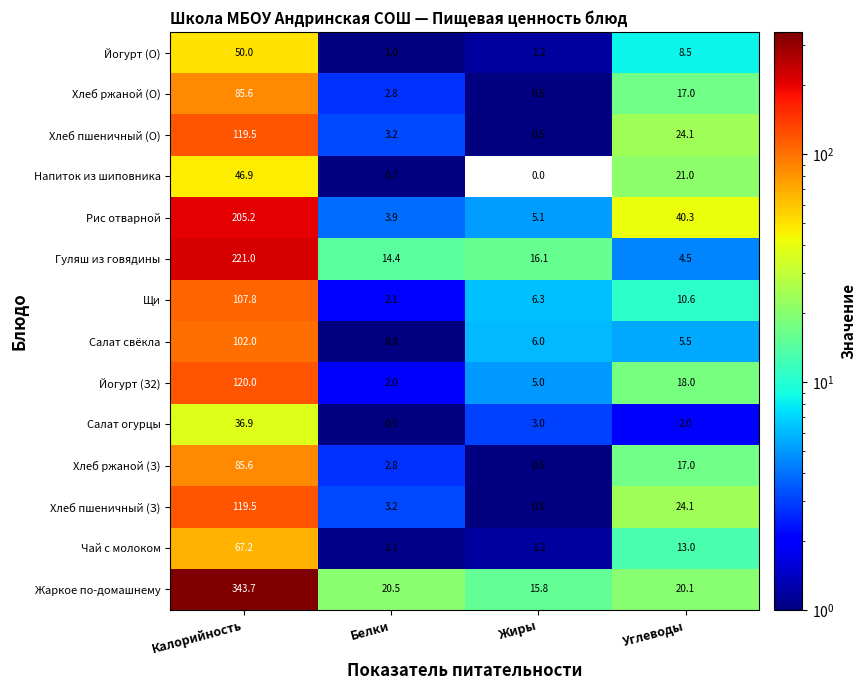

The value of Гуляш из говядины at Калорийность is 221.0. True or false?

True